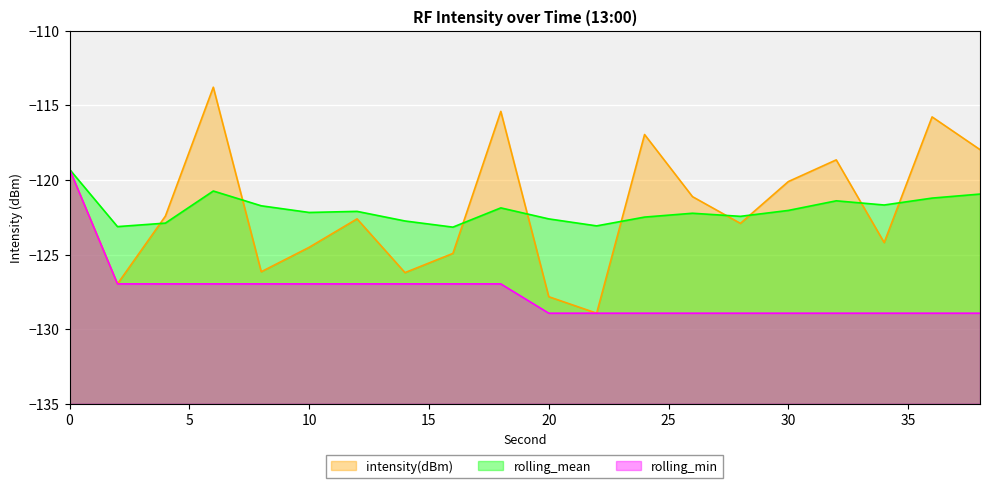

True or false: rolling_min and rolling_mean intersect in this chart.

False